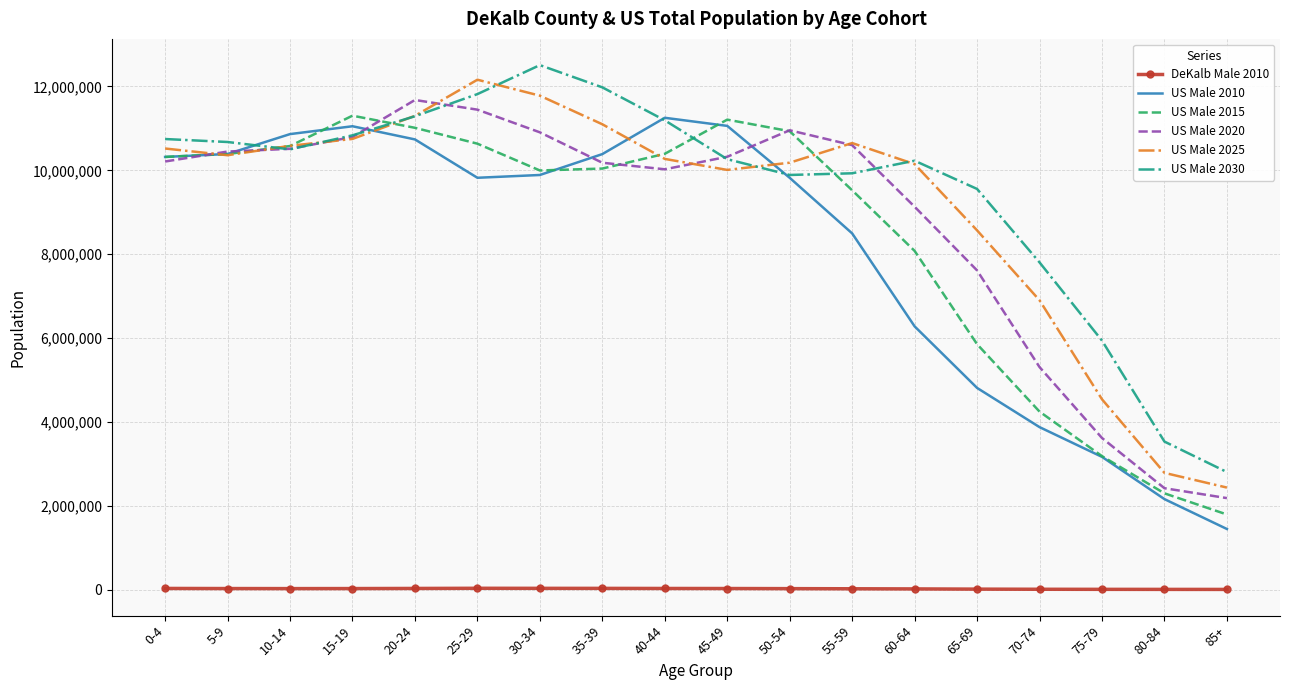

True or false: DeKalb Male 2010 and US Male 2015 cross at least once.

False